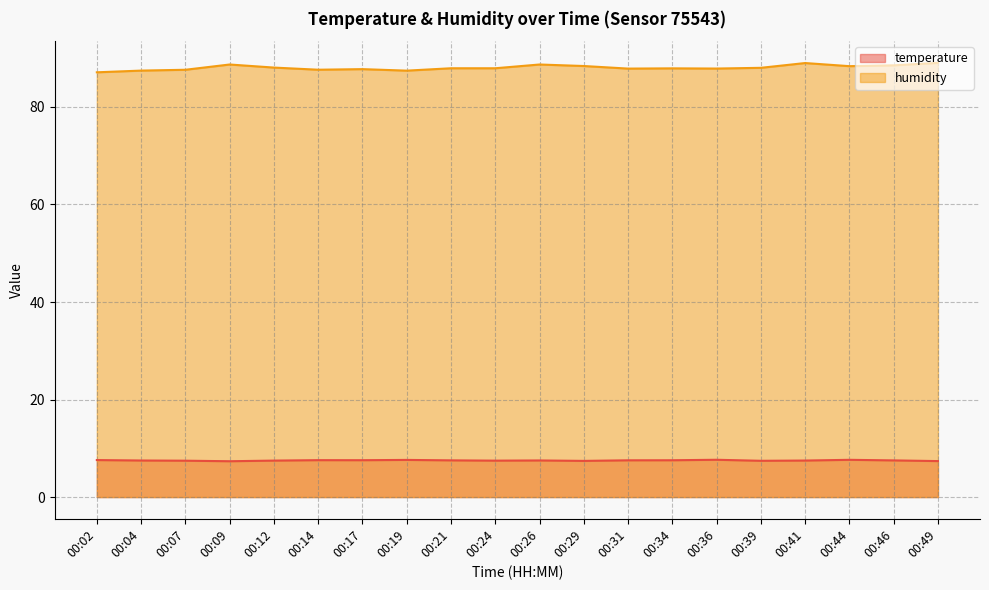

How many lines are shown in the chart?

2